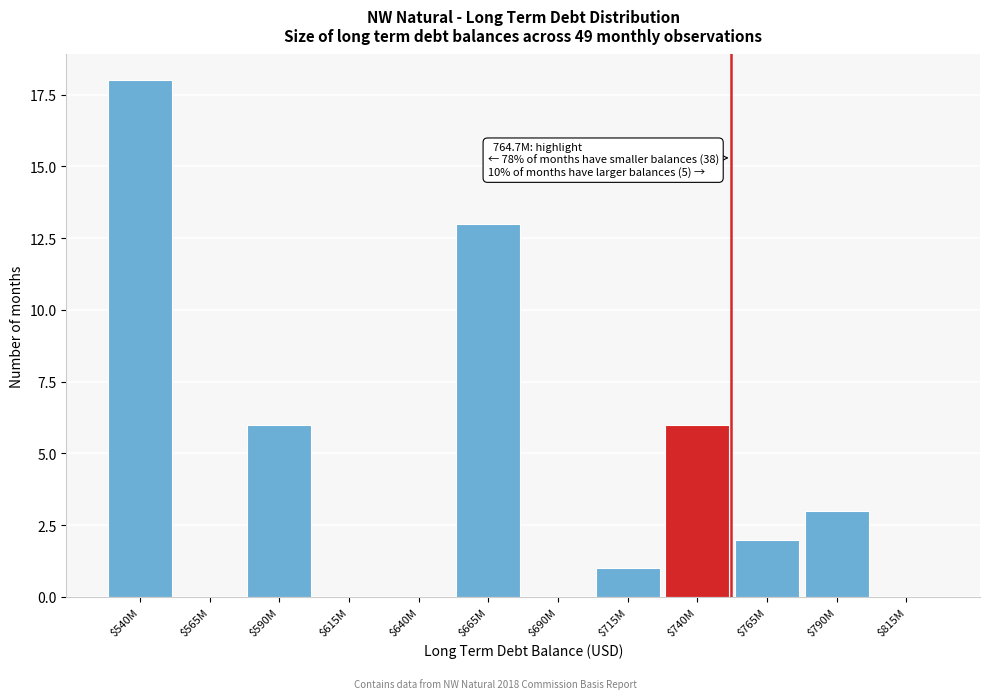

Is it true that the value at $565M is -8?

False